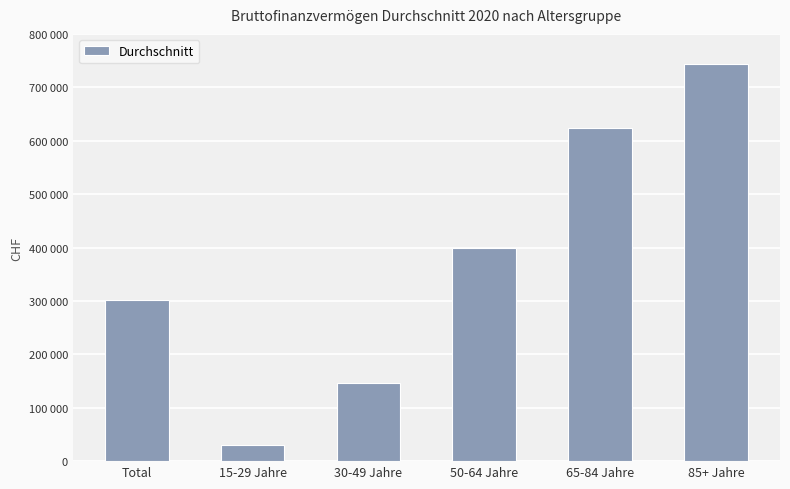

Reading left to right, extract all data points from this chart.

Total=301075.5	15-29 Jahre=31143.8	30-49 Jahre=145601.8	50-64 Jahre=398433.5	65-84 Jahre=624177.3	85+ Jahre=742821.1